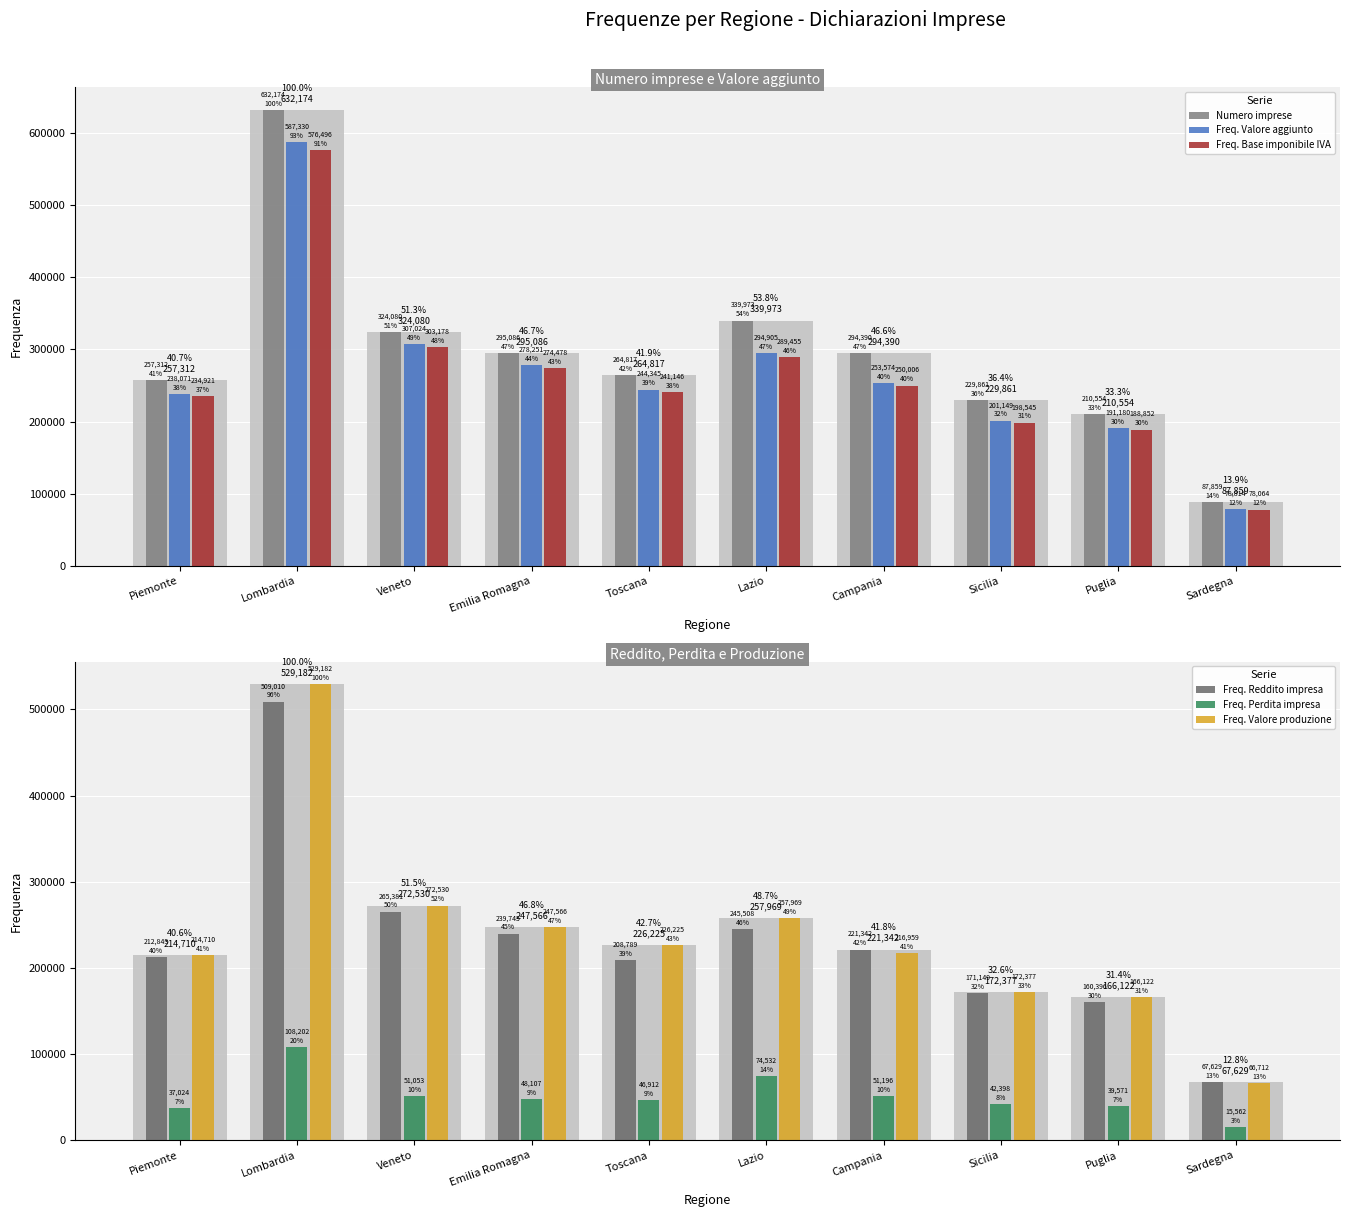

What is the average value of the Numero imprese series?

293611